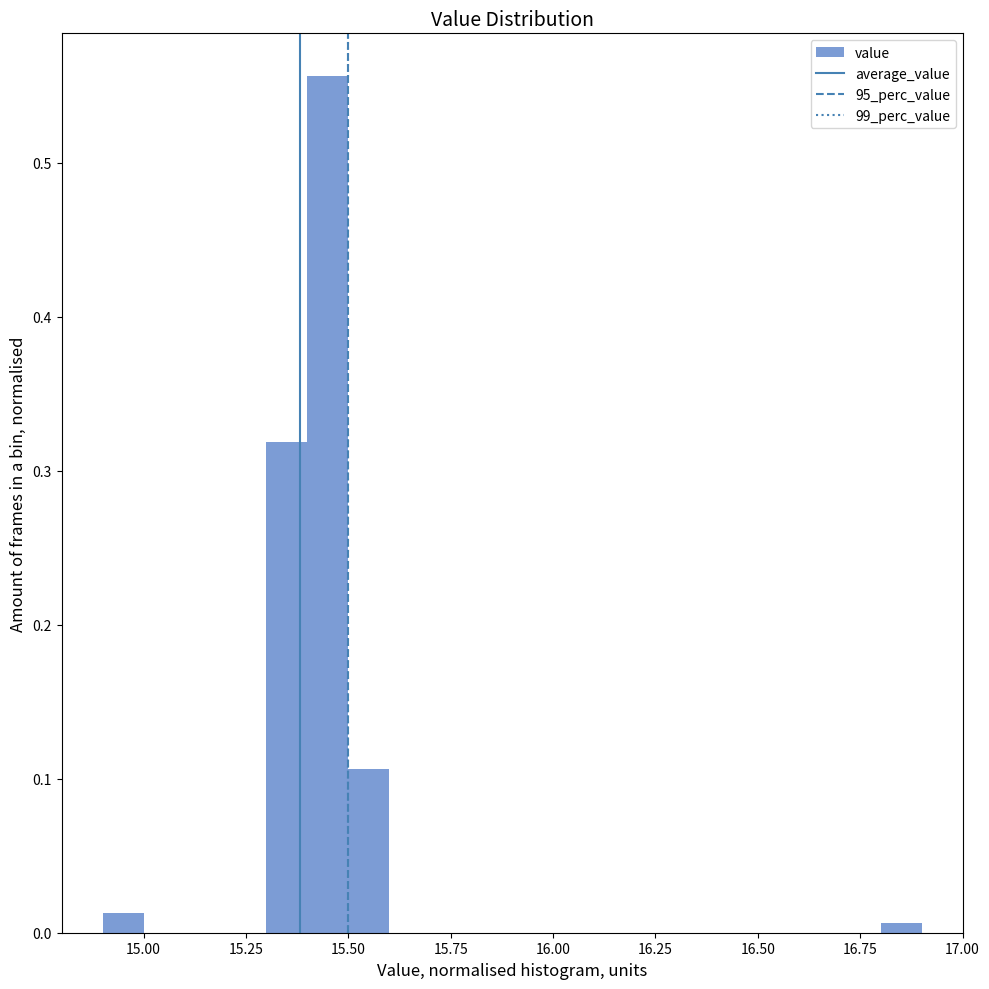

Around what value on the x-axis is the tallest bar? Give the approximate position of its centre, as read against the axis.

15.45